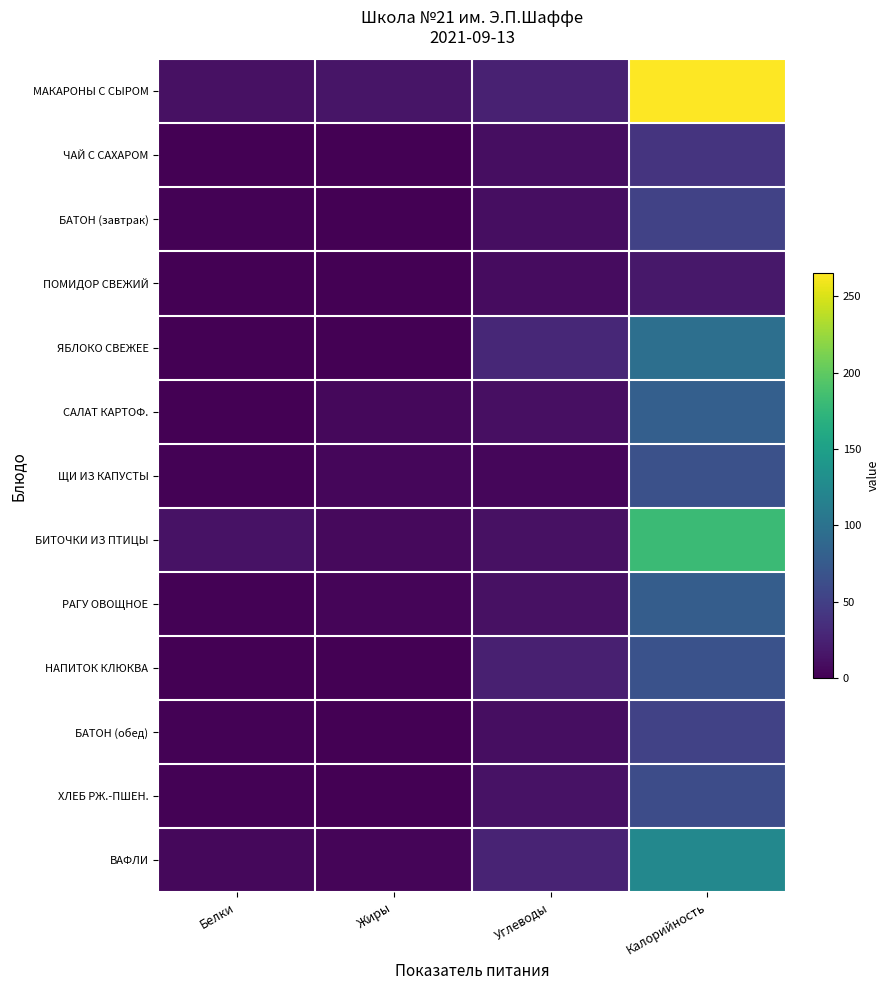

Rank the series at Белки from highest to lowest value.

БИТОЧКИ ИЗ ПТИЦЫ, МАКАРОНЫ С СЫРОМ, ВАФЛИ, РАГУ ОВОЩНОЕ, ХЛЕБ РЖ.-ПШЕН., БАТОН (завтрак), БАТОН (обед), ЩИ ИЗ КАПУСТЫ, ПОМИДОР СВЕЖИЙ, ЯБЛОКО СВЕЖЕЕ, САЛАТ КАРТОФ., ЧАЙ С САХАРОМ, НАПИТОК КЛЮКВА